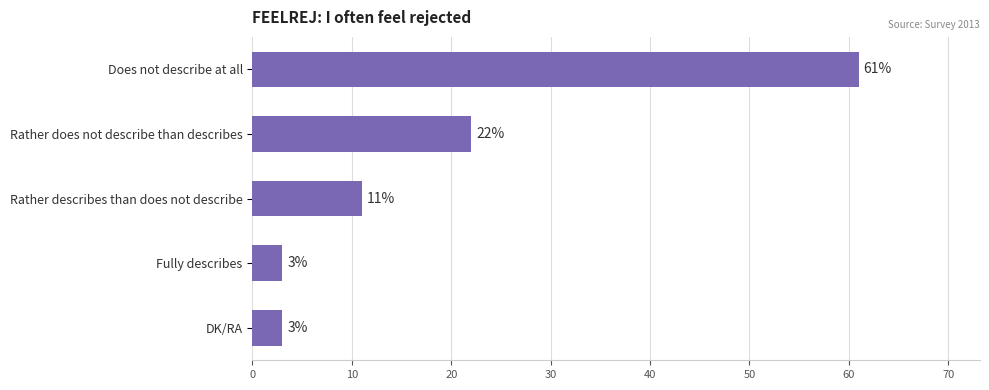

Reading bottom to top, transcribe all the data shown in this chart.

3	3	11	22	61